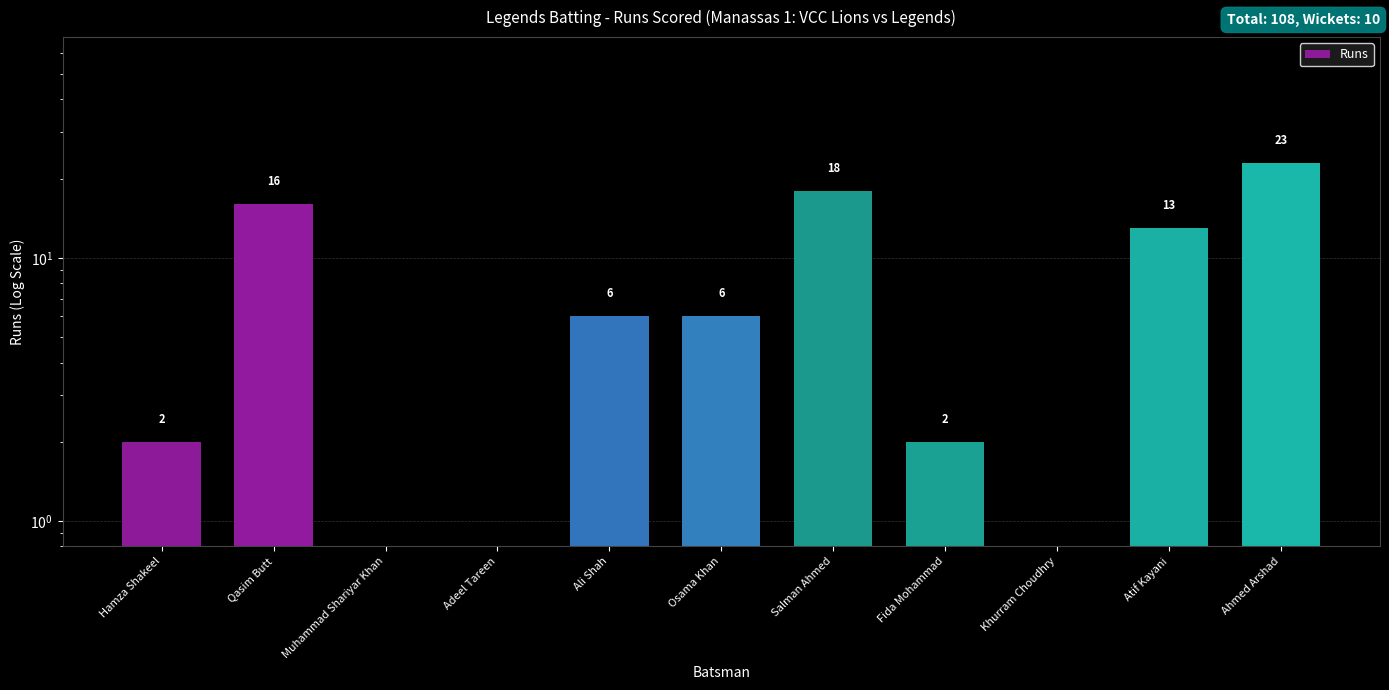

What is the label of the 7th bar from the left?

Salman Ahmed